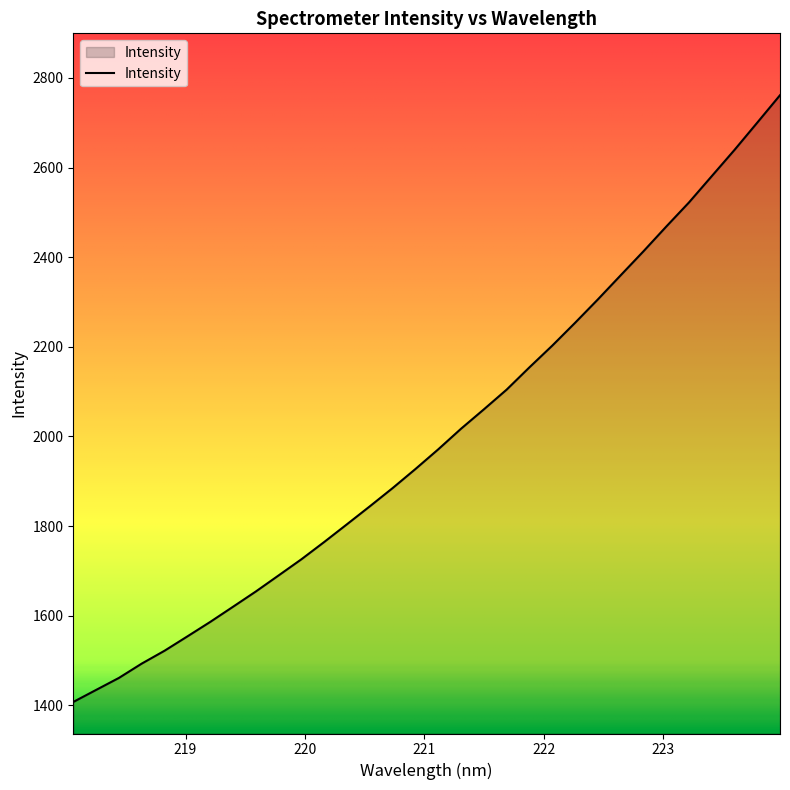

What is the minimum value shown in the chart?

1407.4